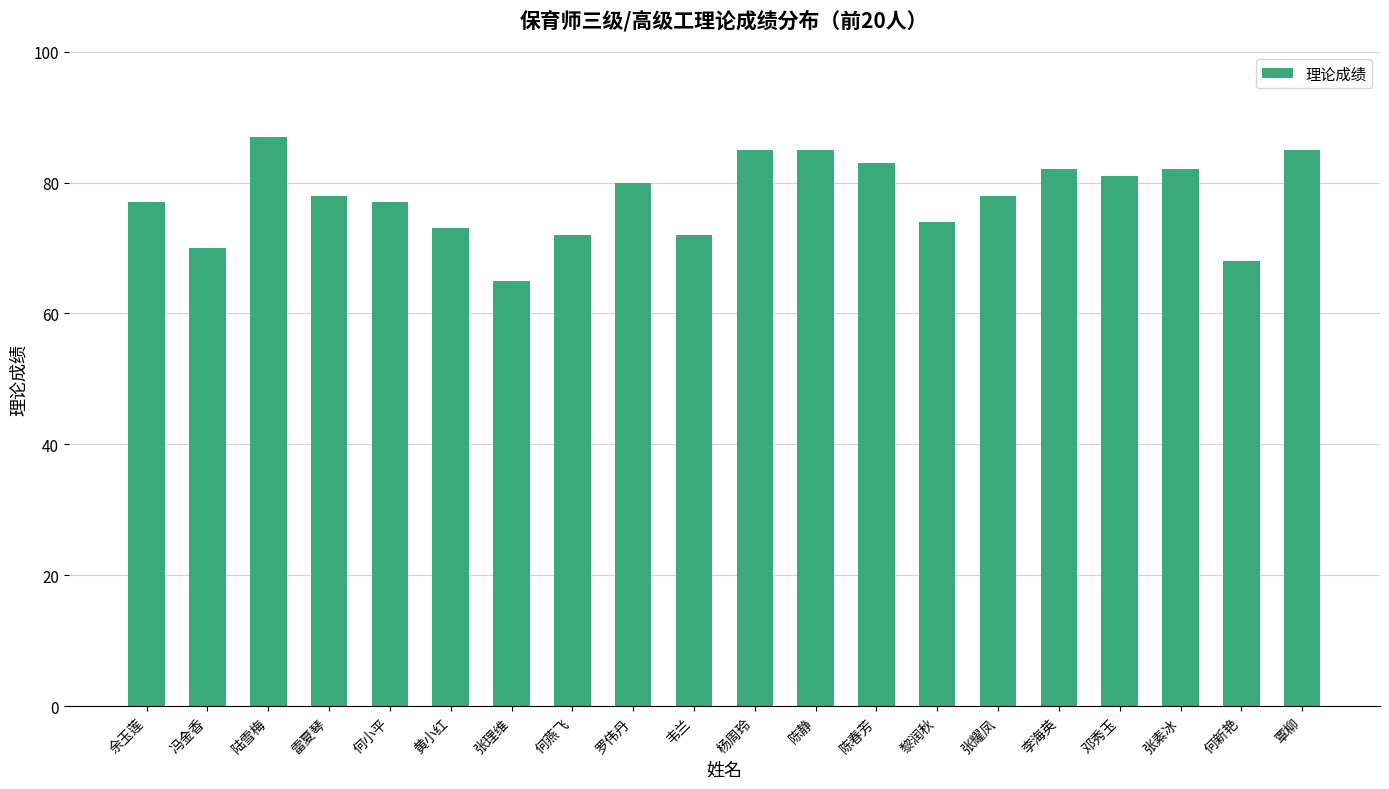

What is the average value?

78